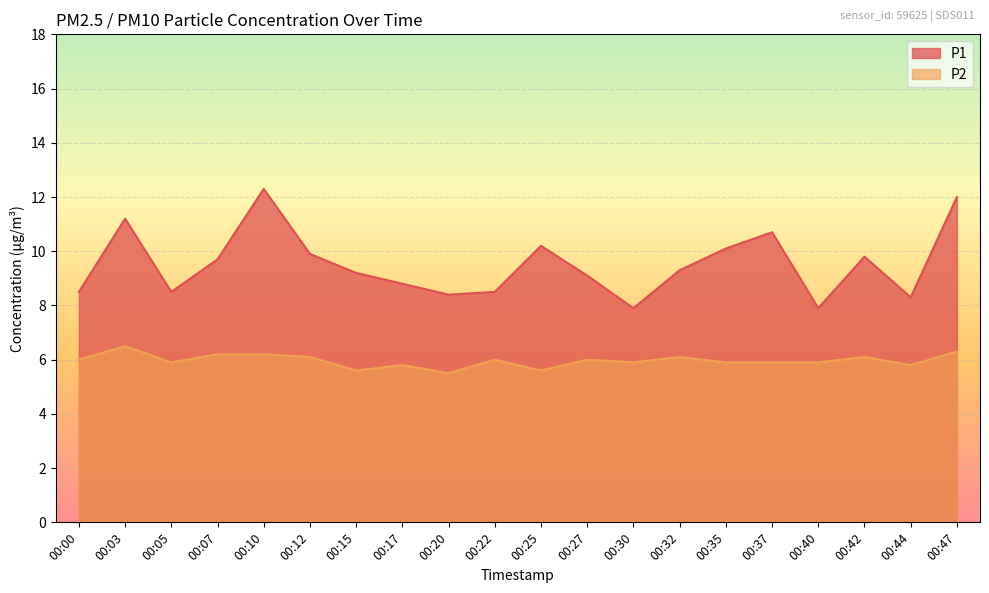

Which series has the largest total across all categories?

P1